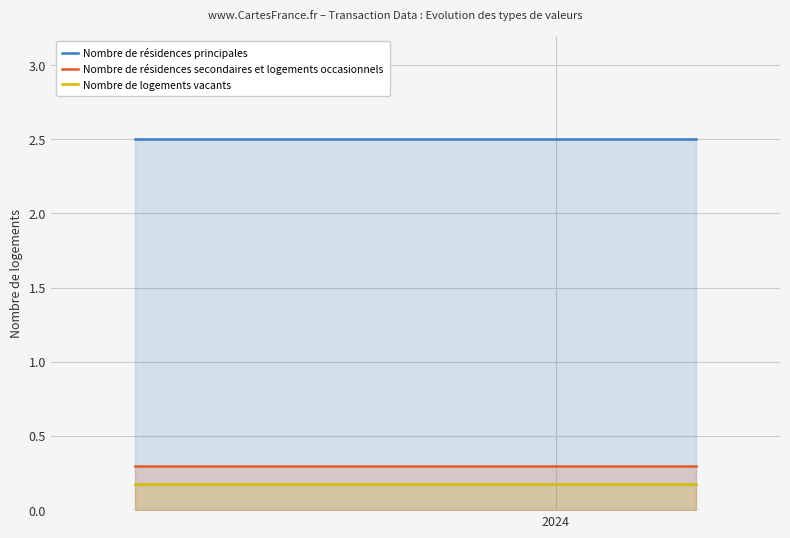

What is the highest value of the Nombre de résidences secondaires et logements occasionnels series?

0.3